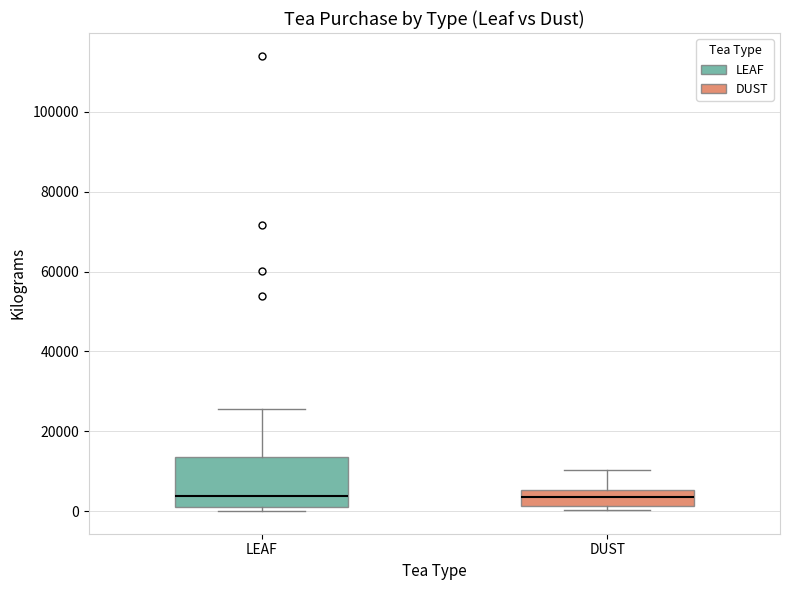

Reading left to right, read every box against the y-axis: the position of its median line, the range the box covers, and the ends of its whiskers. The values are not printed on the chart, so give them approximately, as read against the axis.

LEAF: median 4000, box 2000 to 14000, whiskers 0 to 26000
DUST: median 4000, box 2000 to 6000, whiskers 0 to 10000